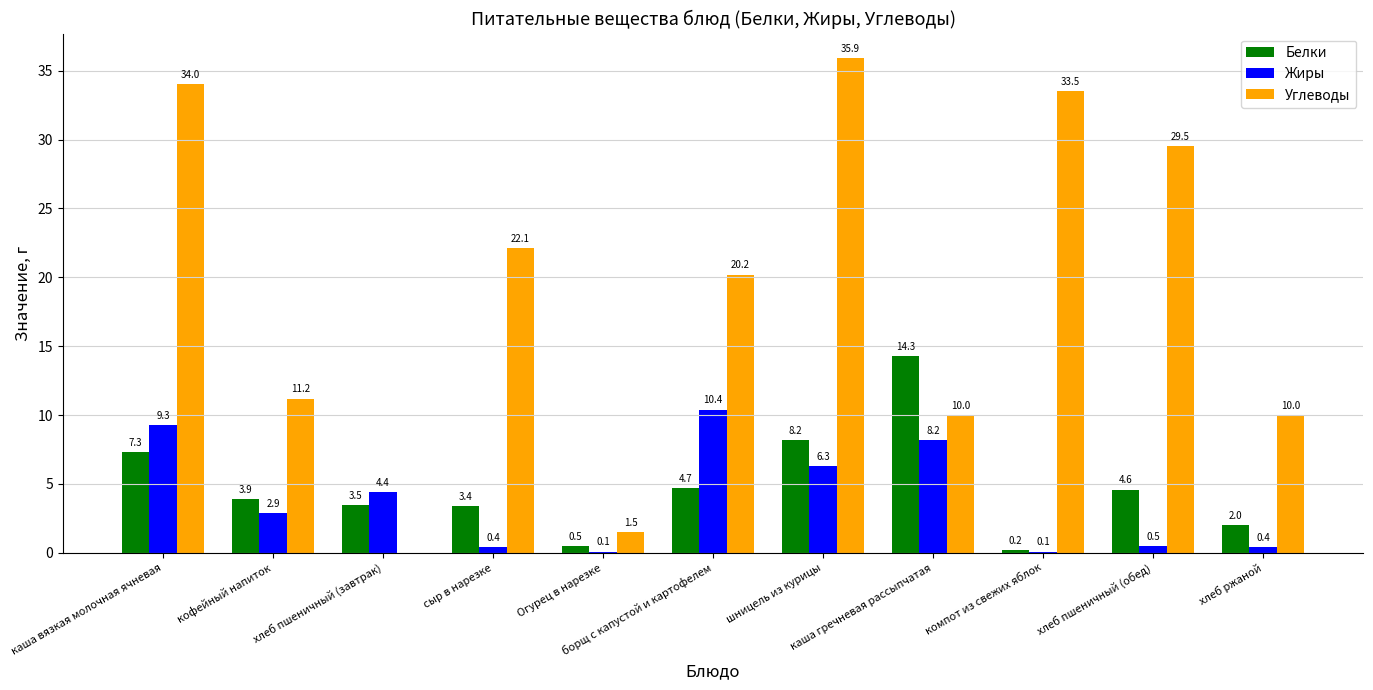

At which category is the sum across all series the highest?

каша вязкая молочная ячневая